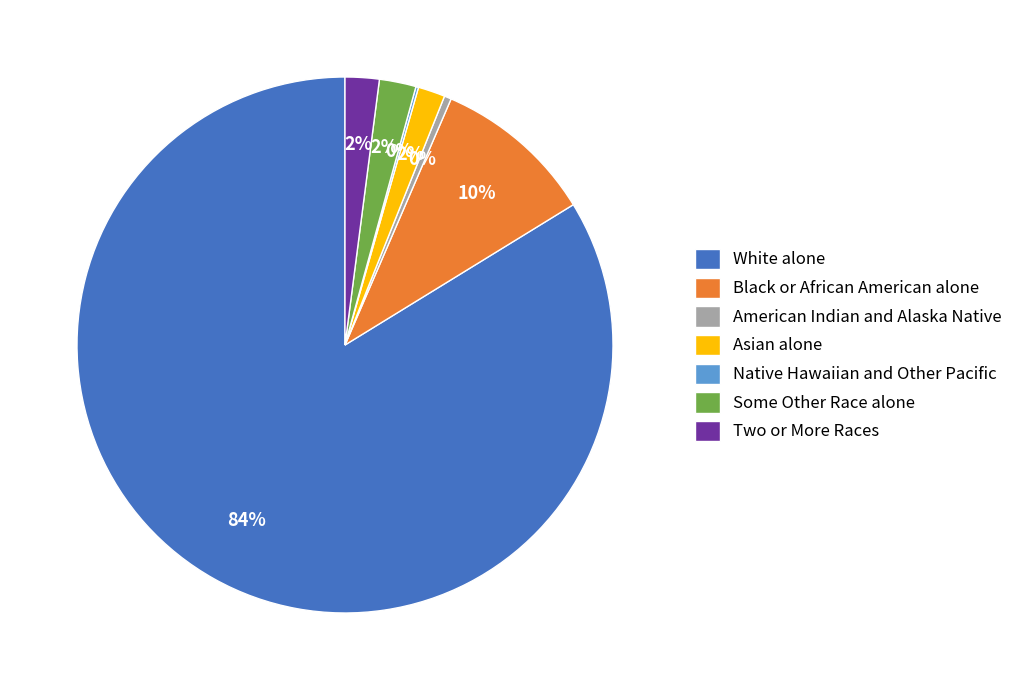

What is the largest slice in the pie chart?

White alone